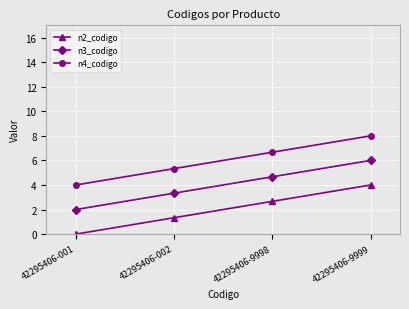

Reading left to right, what are all the values shown in this chart?

n2_codigo: 0.0	1.3	2.7	4.0
n3_codigo: 2.0	3.3	4.7	6.0
n4_codigo: 4.0	5.3	6.7	8.0